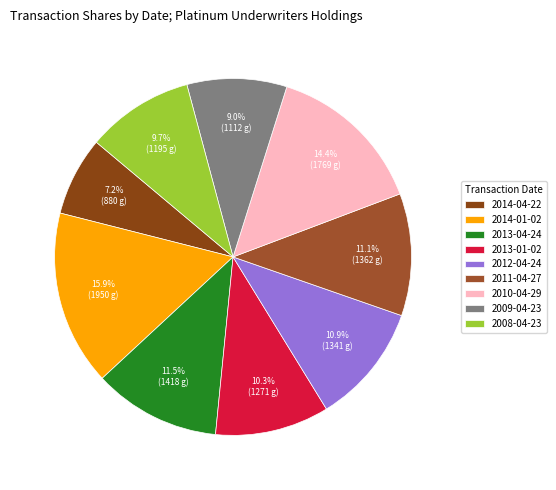

Rank the categories by value from lowest to highest.

2014-04-22, 2009-04-23, 2008-04-23, 2013-01-02, 2012-04-24, 2011-04-27, 2013-04-24, 2010-04-29, 2014-01-02